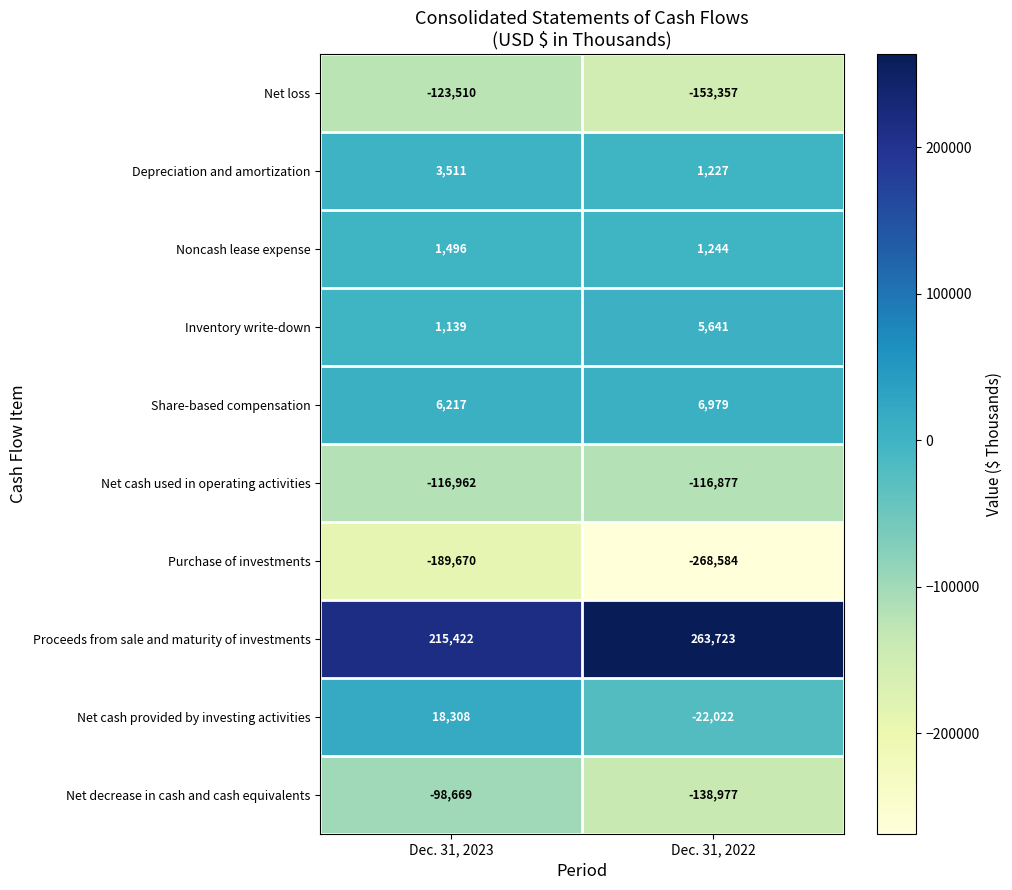

The value of Noncash lease expense at Dec. 31, 2022 is 299. True or false?

False